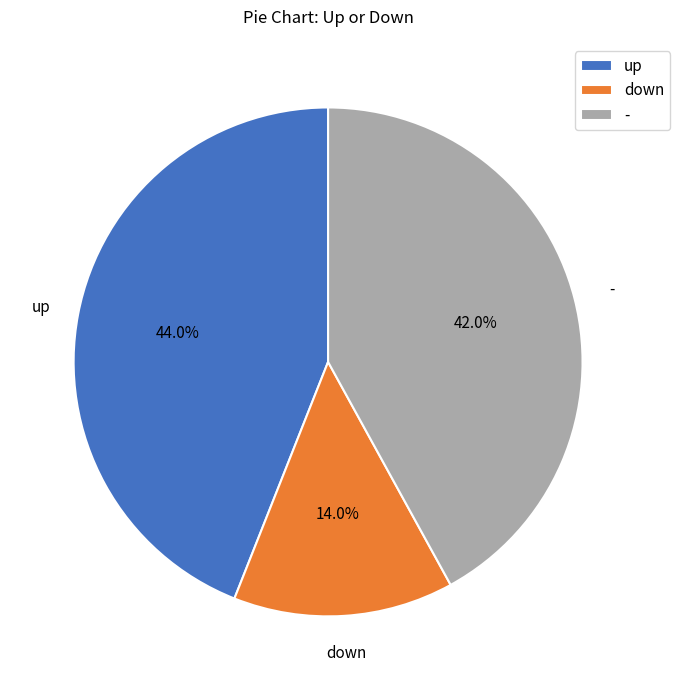

Which has a higher value, down or -?

-